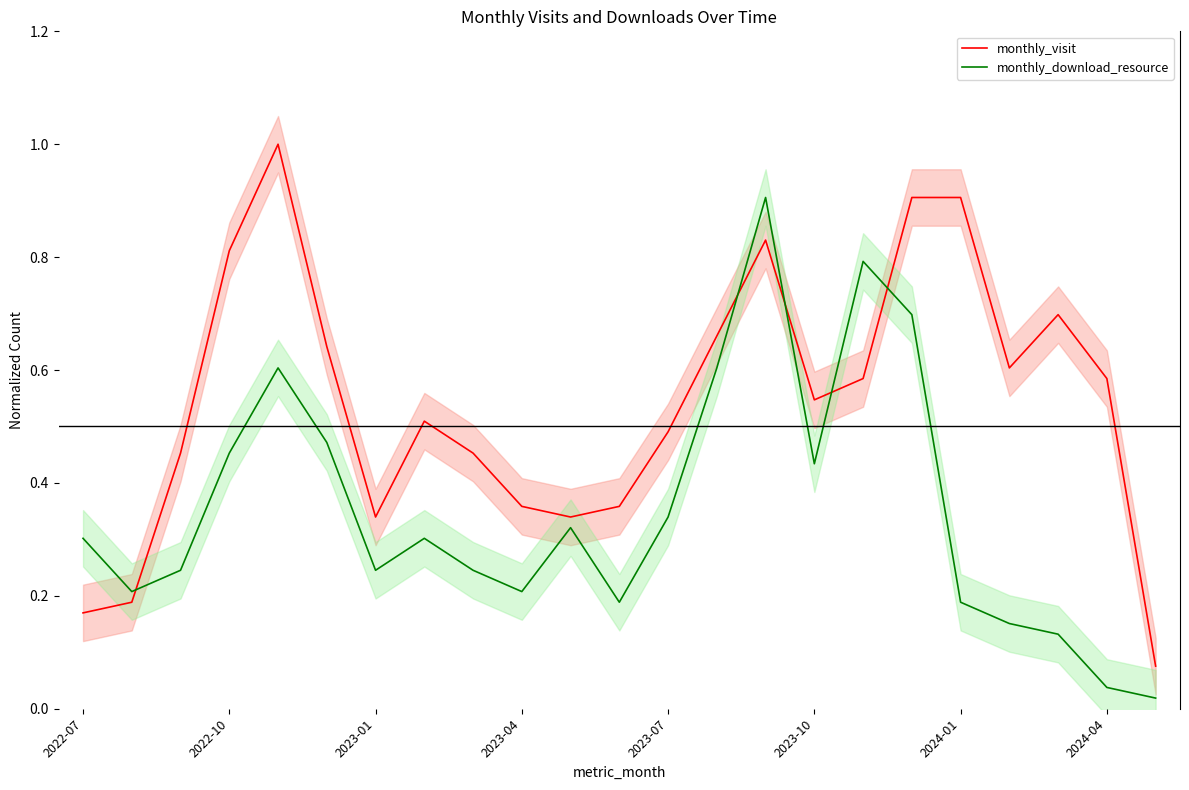

List the series in order of their overall mean, lowest first.

monthly_download_resource, monthly_visit